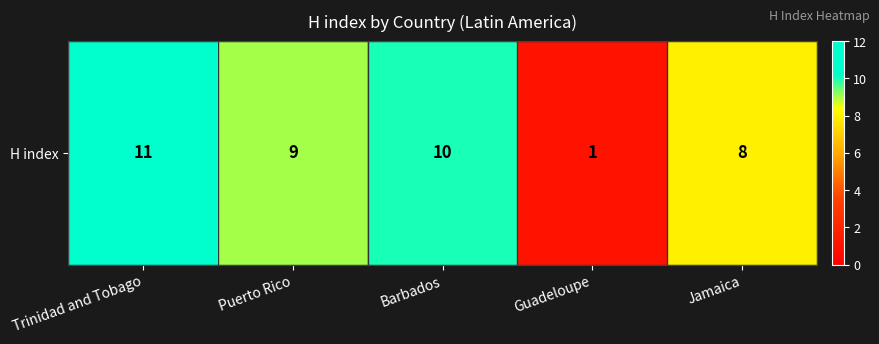

Reading left to right, what are all the values shown in this chart?

11	9	10	1	8